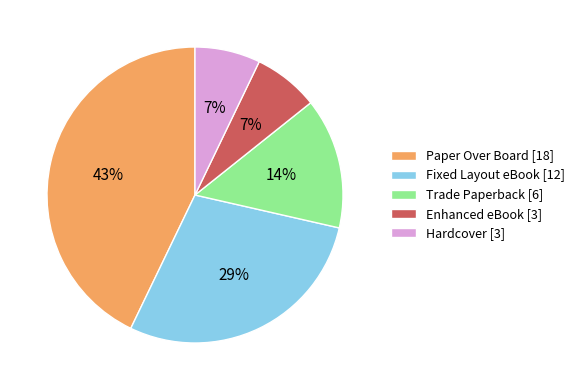

How many slices are in this pie chart?

5